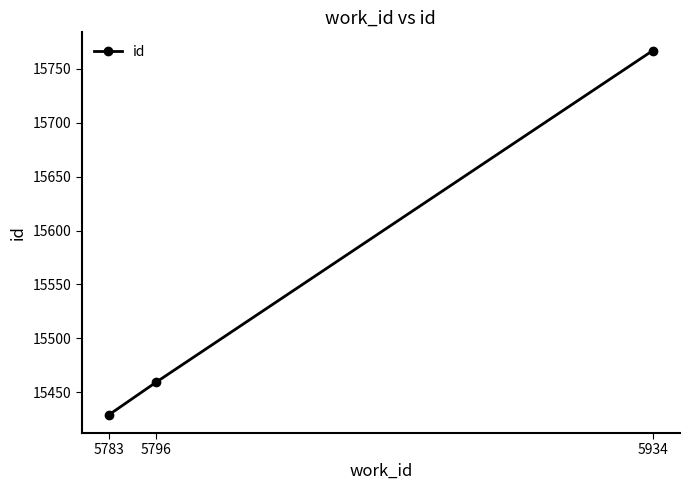

Read the value at 5934.

15767